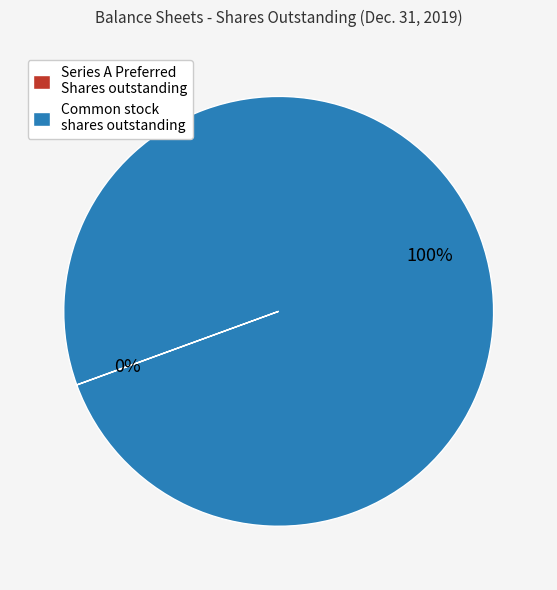

To the nearest percent, what is the difference between the largest and smallest slice percentages?

100%